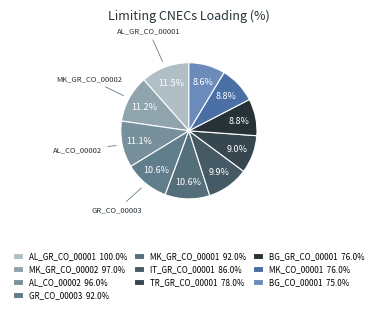

Count the number of slices in the pie.

10